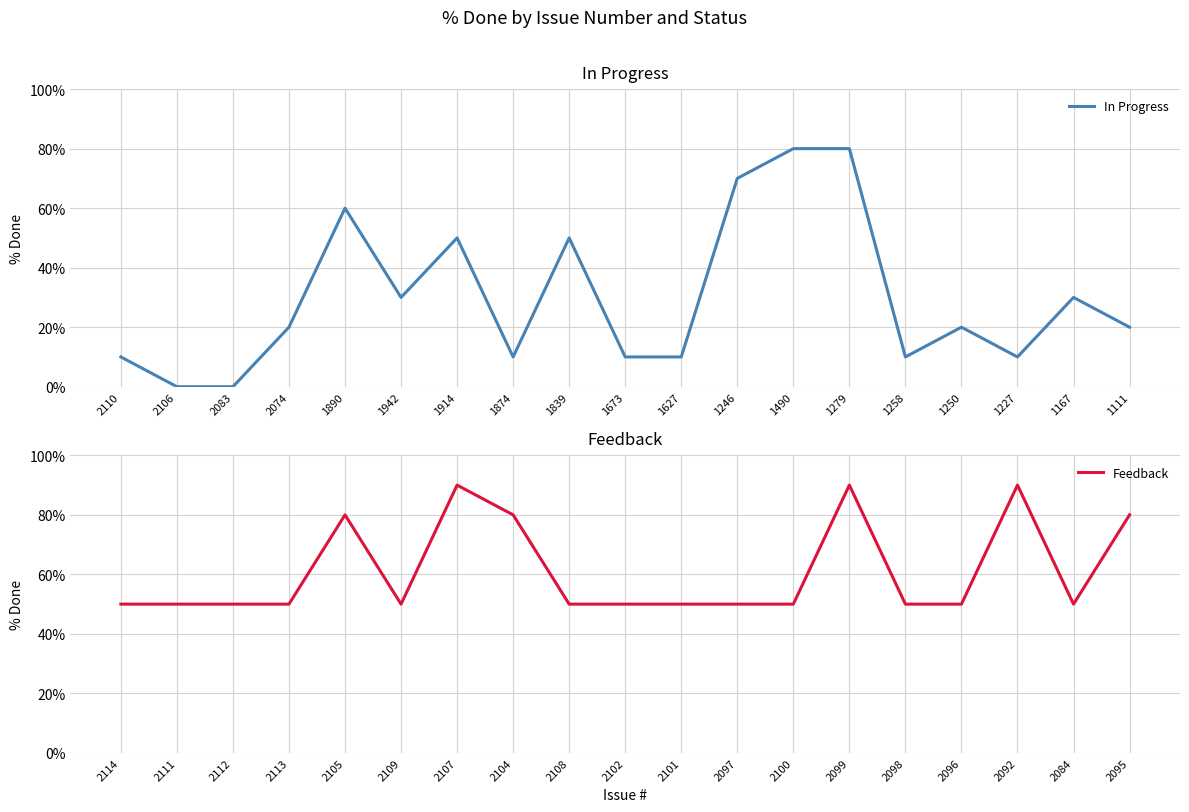

Where is In Progress nearest to the value 40?

1942